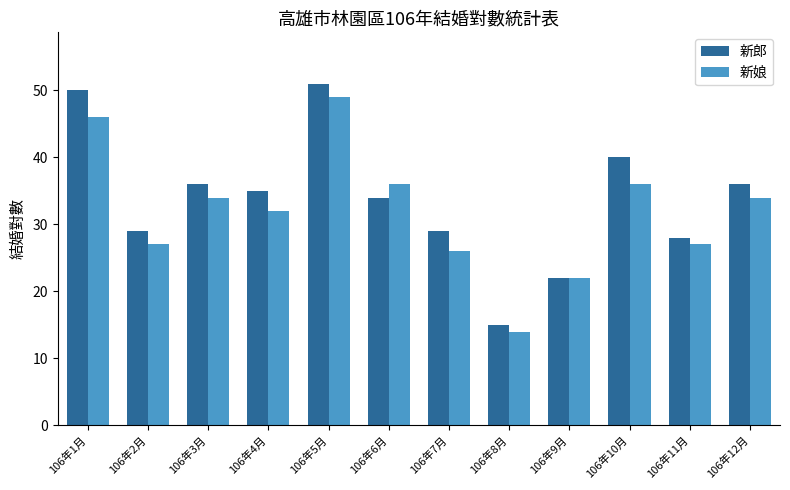

Which series has the largest range (max minus min)?

新郎